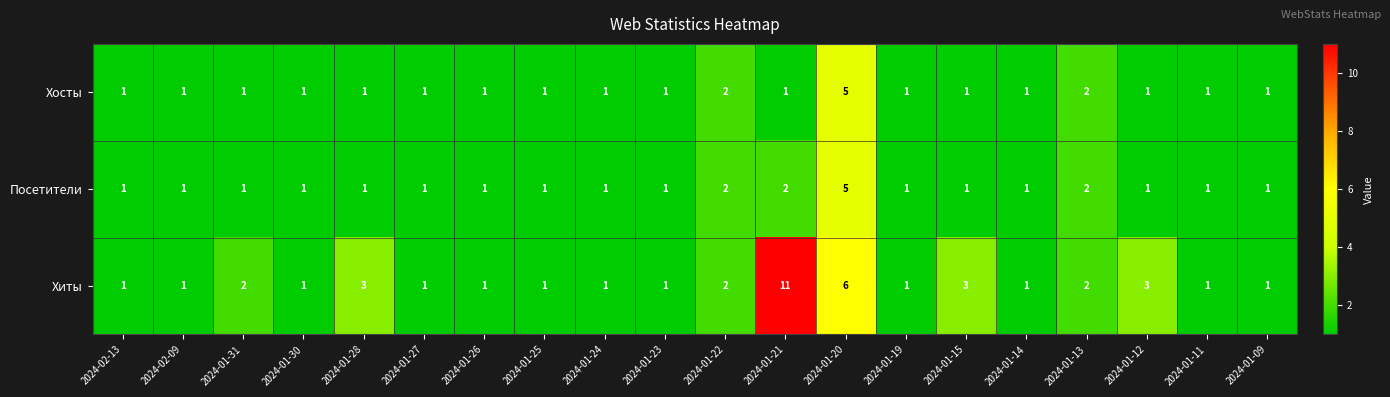

The value of Хосты at 2024-01-26 is 1. True or false?

True